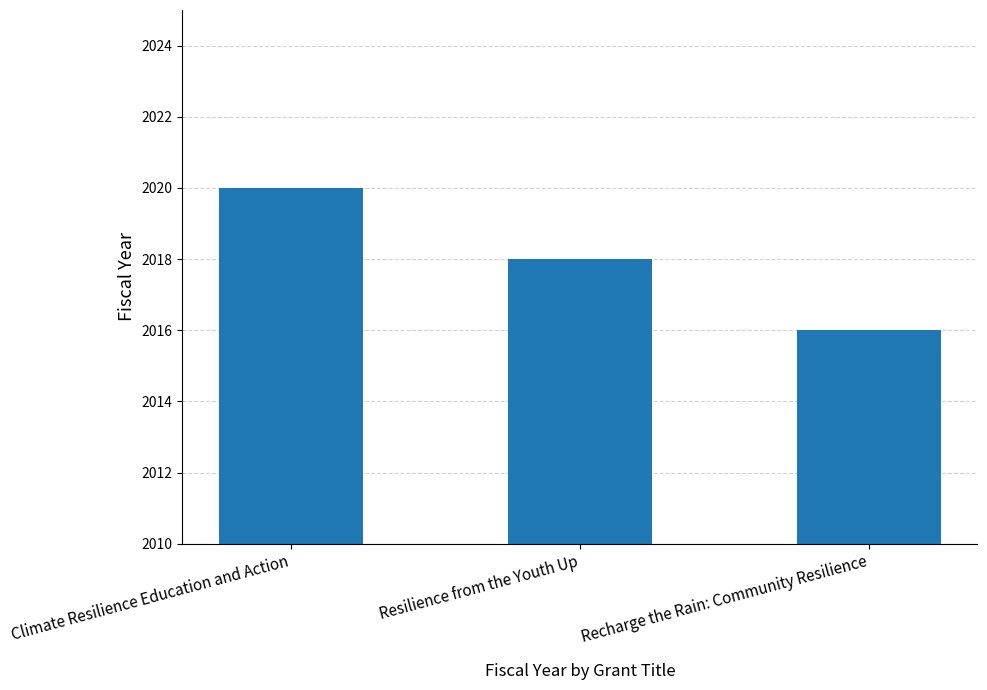

Reading left to right, transcribe all the data shown in this chart.

Climate Resilience Education and Action=2020	Resilience from the Youth Up=2018	Recharge the Rain: Community Resilience=2016